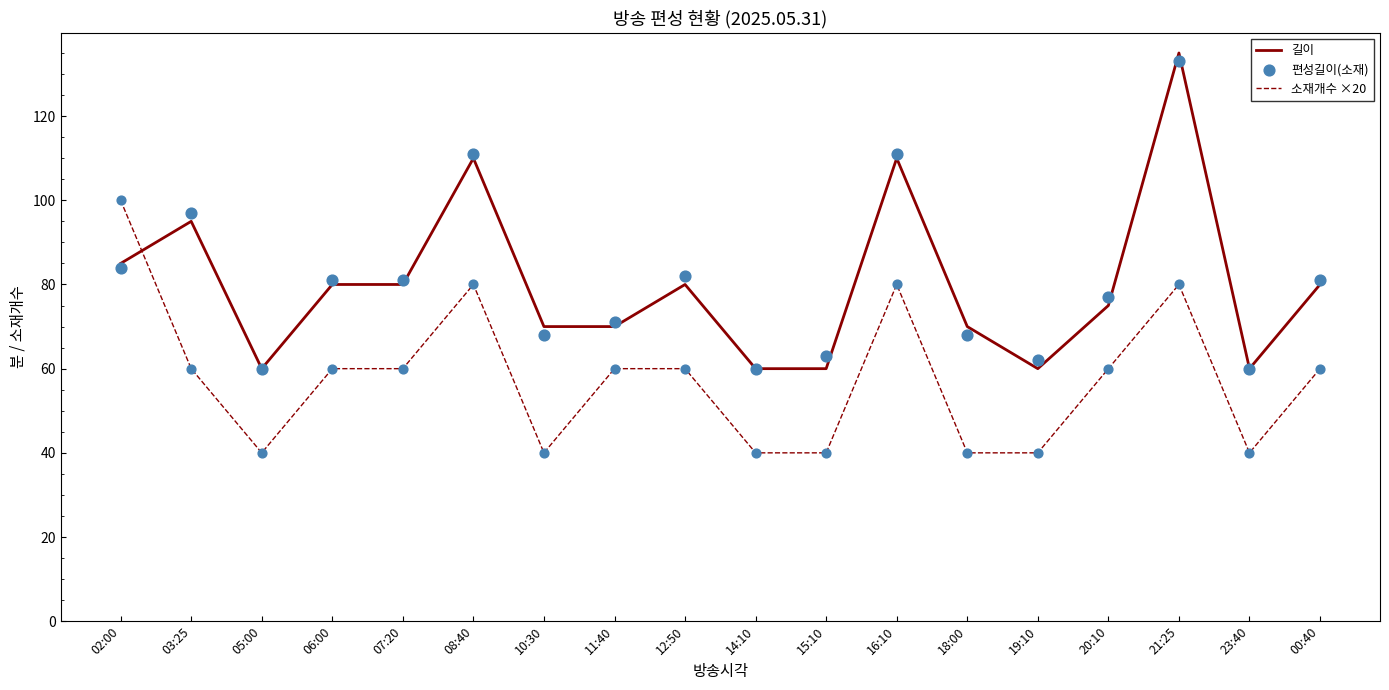

At which category is the sum across all series the highest?

21:25